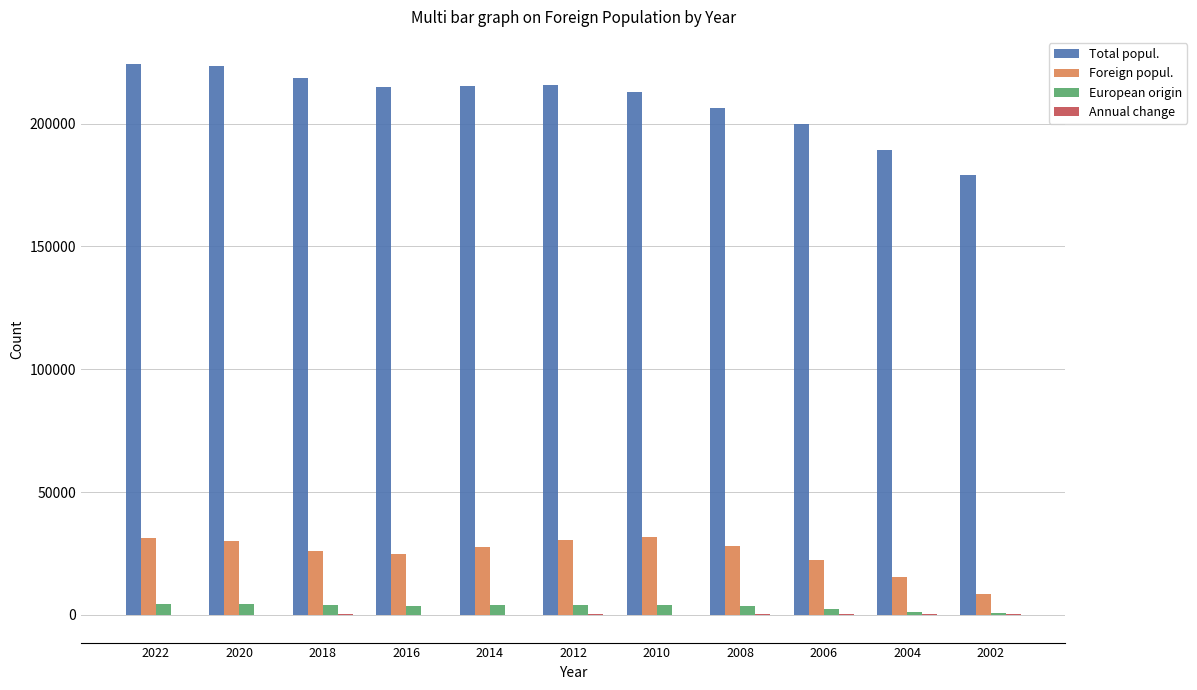

What is the sum of all Foreign popul. values?

277529